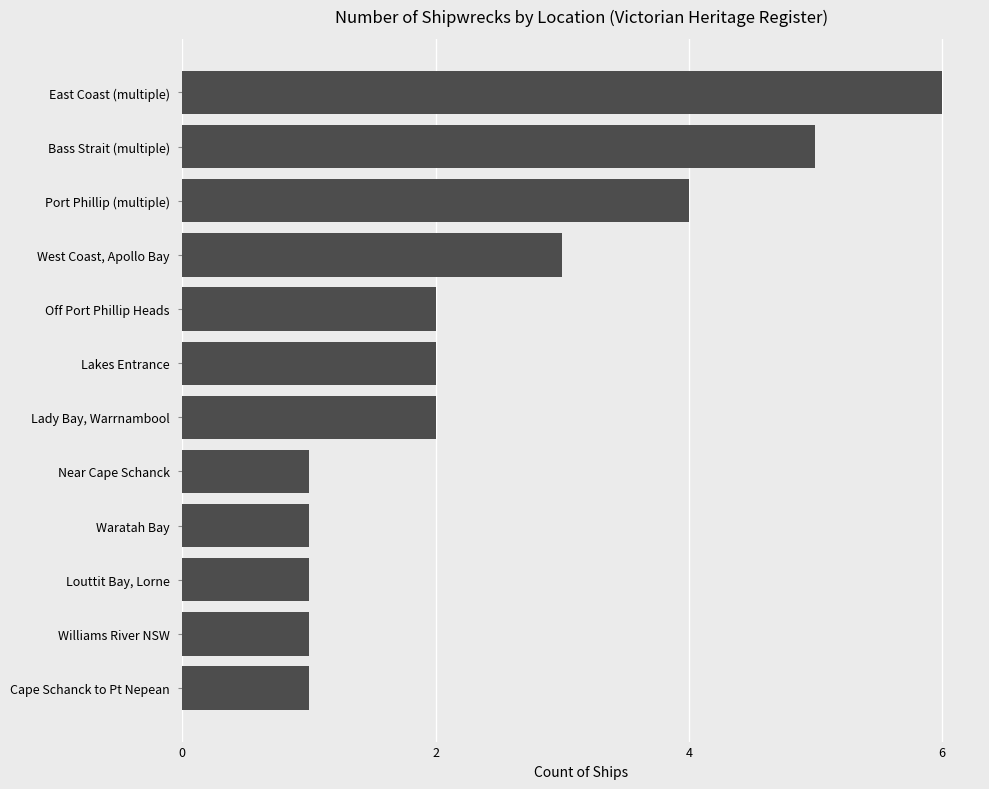

Which label corresponds to the largest value in the chart?

East Coast (multiple)